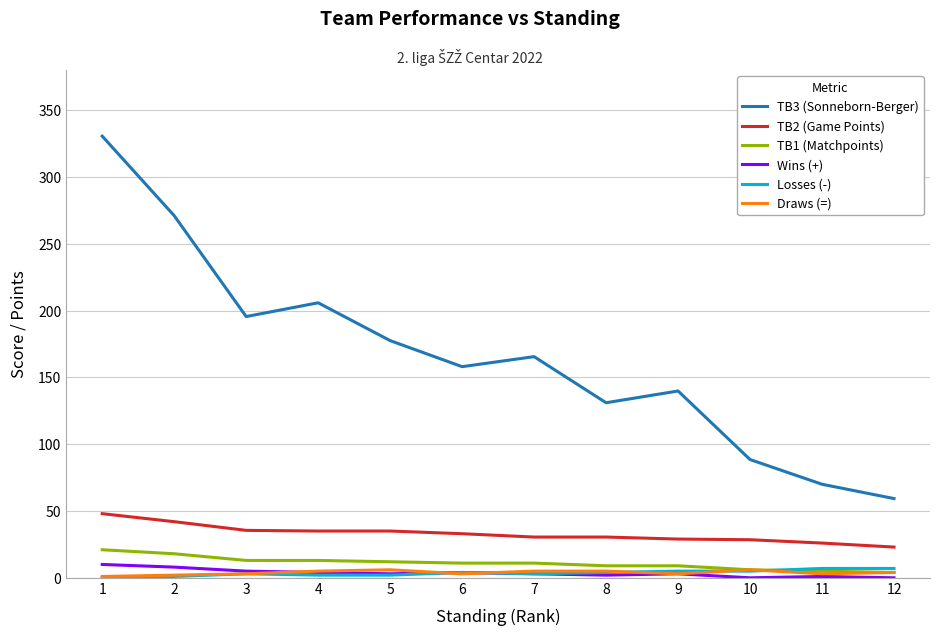

Is it true that Losses (-) equals 5.0 at 10?

True